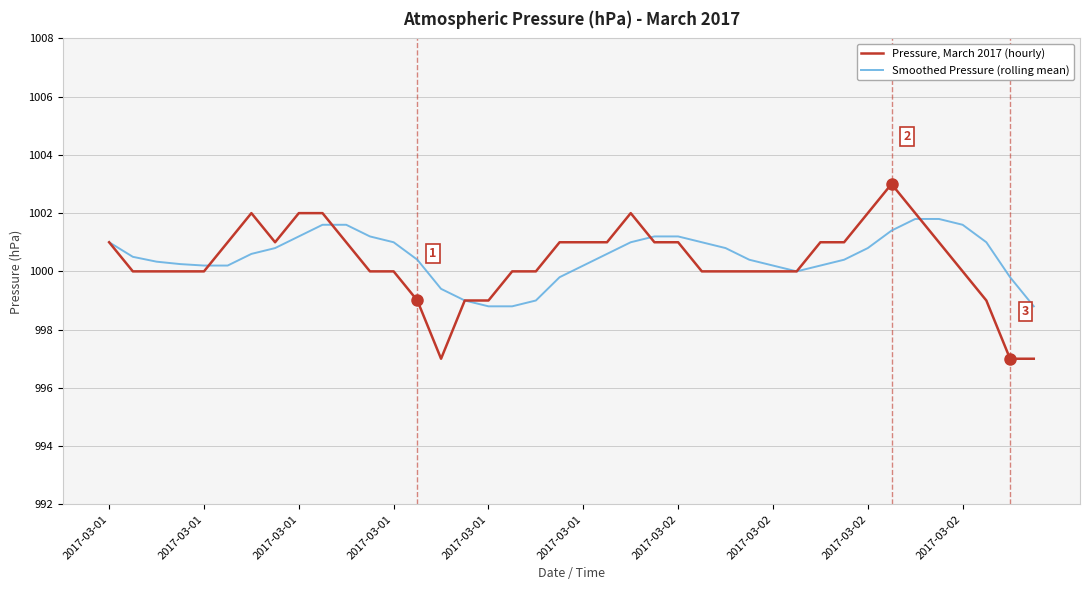

What is the minimum value for Pressure, March 2017 (hourly)?

997.0